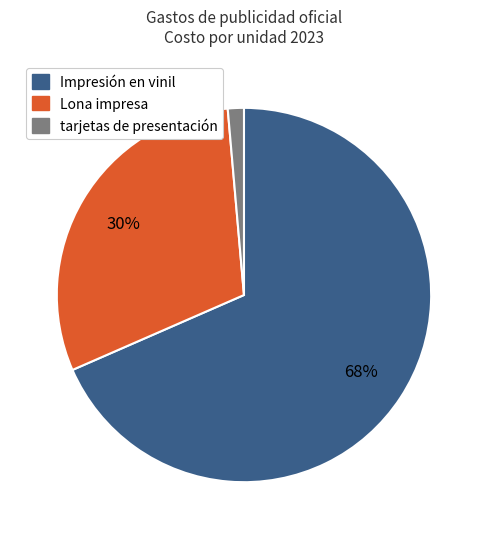

How many segments does this pie chart have?

3